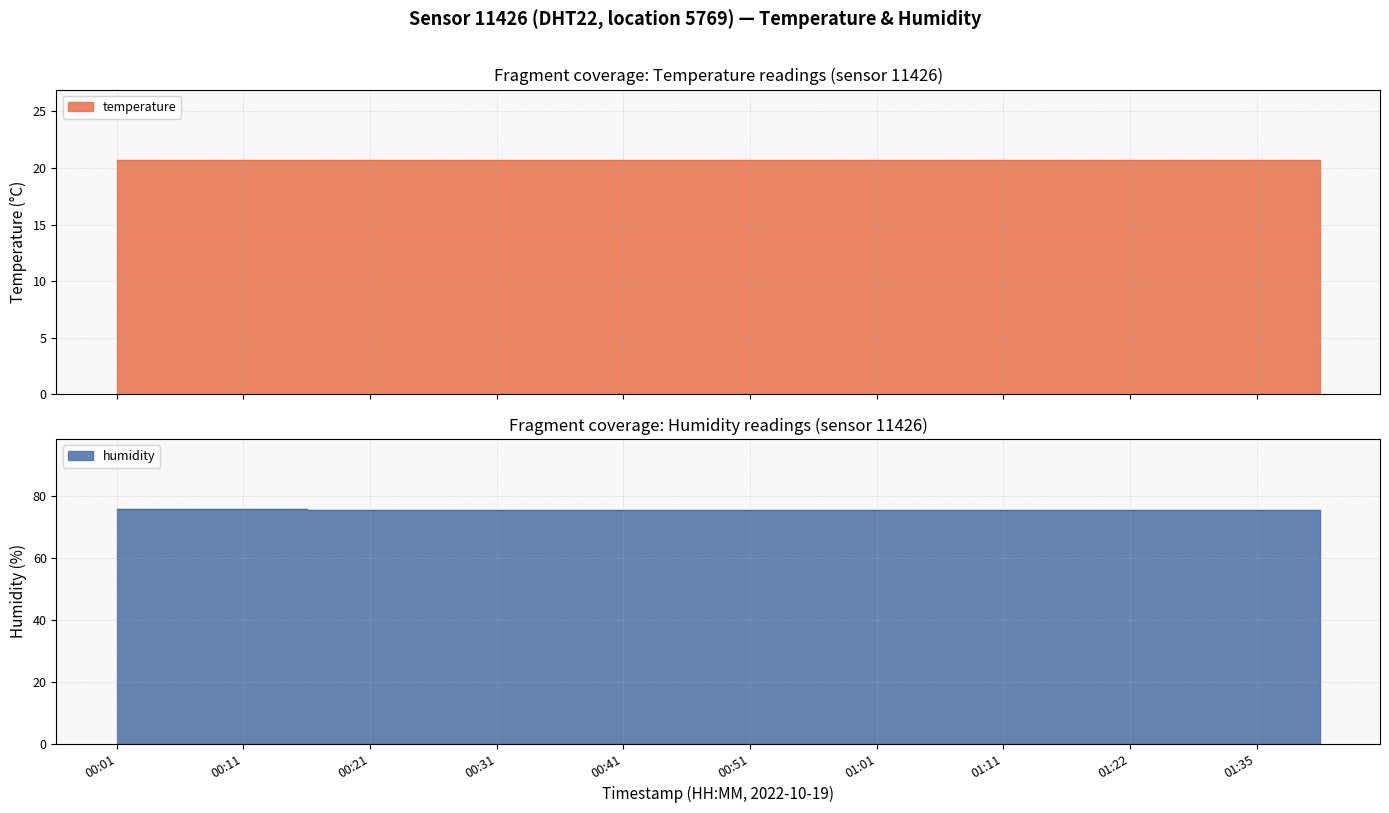

Reading right to left, what are all the values shown in this chart?

75.2	75.2	75.2	75.3	75.4	75.4	75.3	75.4	75.4	75.4	75.4	75.4	75.4	75.5	75.5	75.5	75.5	75.6	75.6	75.6